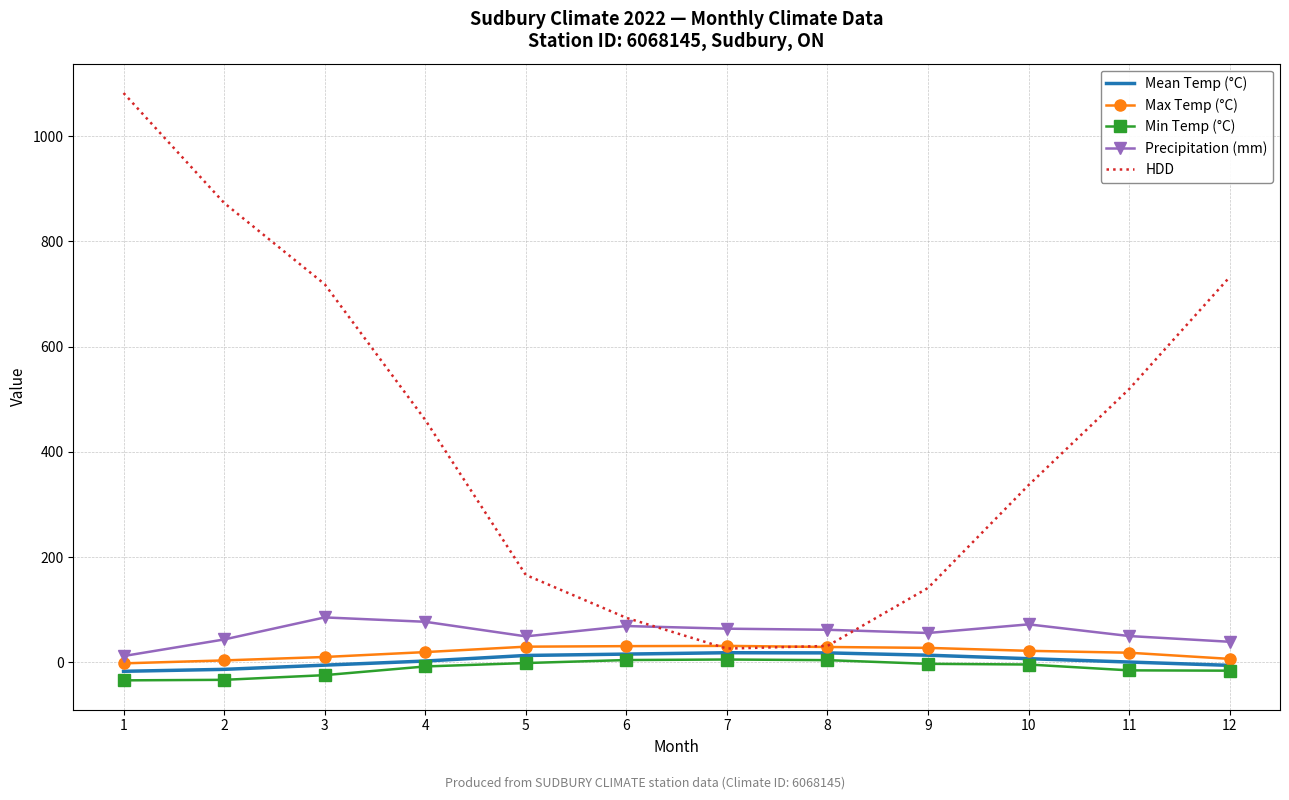

Which label corresponds to the largest value in the chart?

1